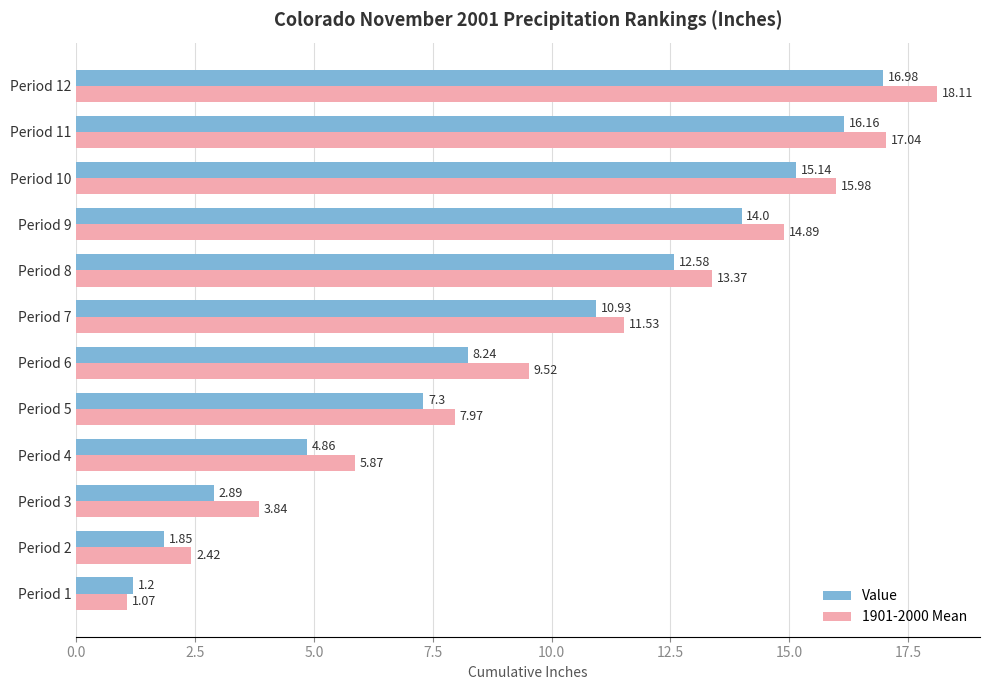

What is the difference between the highest and lowest values at Period 9?

0.9